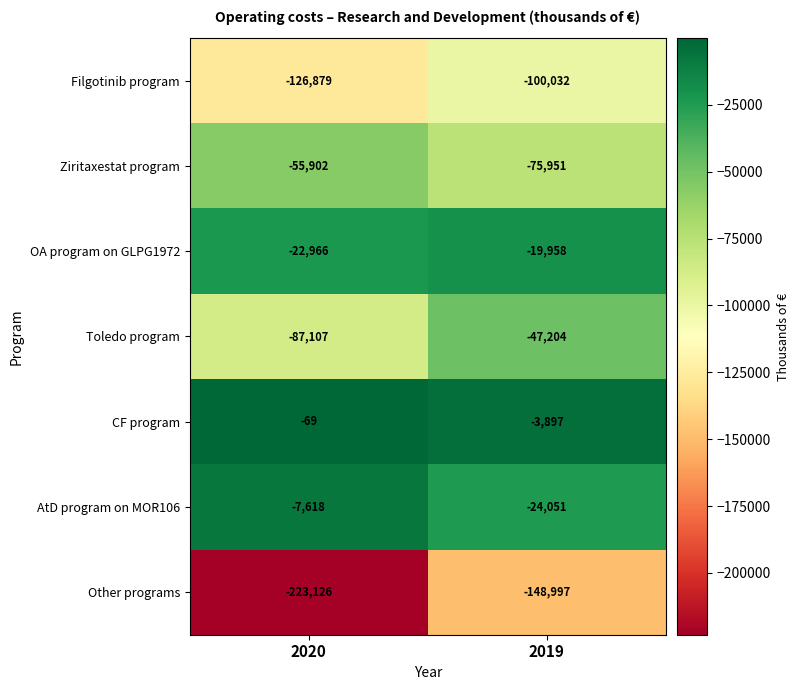

Is the value of Ziritaxestat program at 2020 greater than the value of Filgotinib program at 2020?

Yes